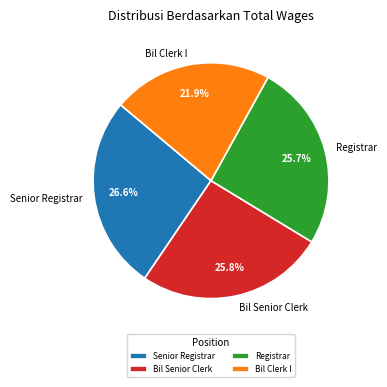

To the nearest percent, what is the difference between the largest and smallest slice percentages?

5%